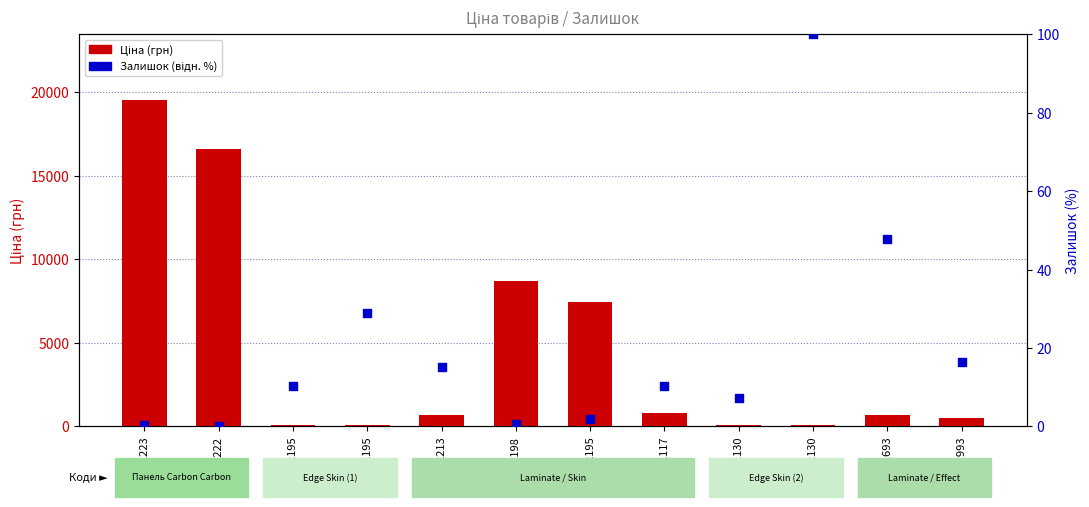

At how many categories does at least one series exceed 188?

8